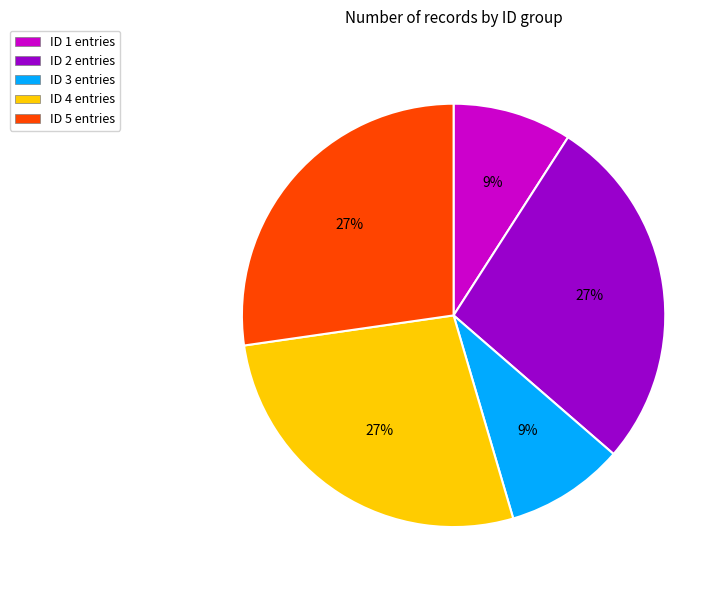

To the nearest percent, what is the difference between the ID 2 and ID 5 slice percentages?

0%